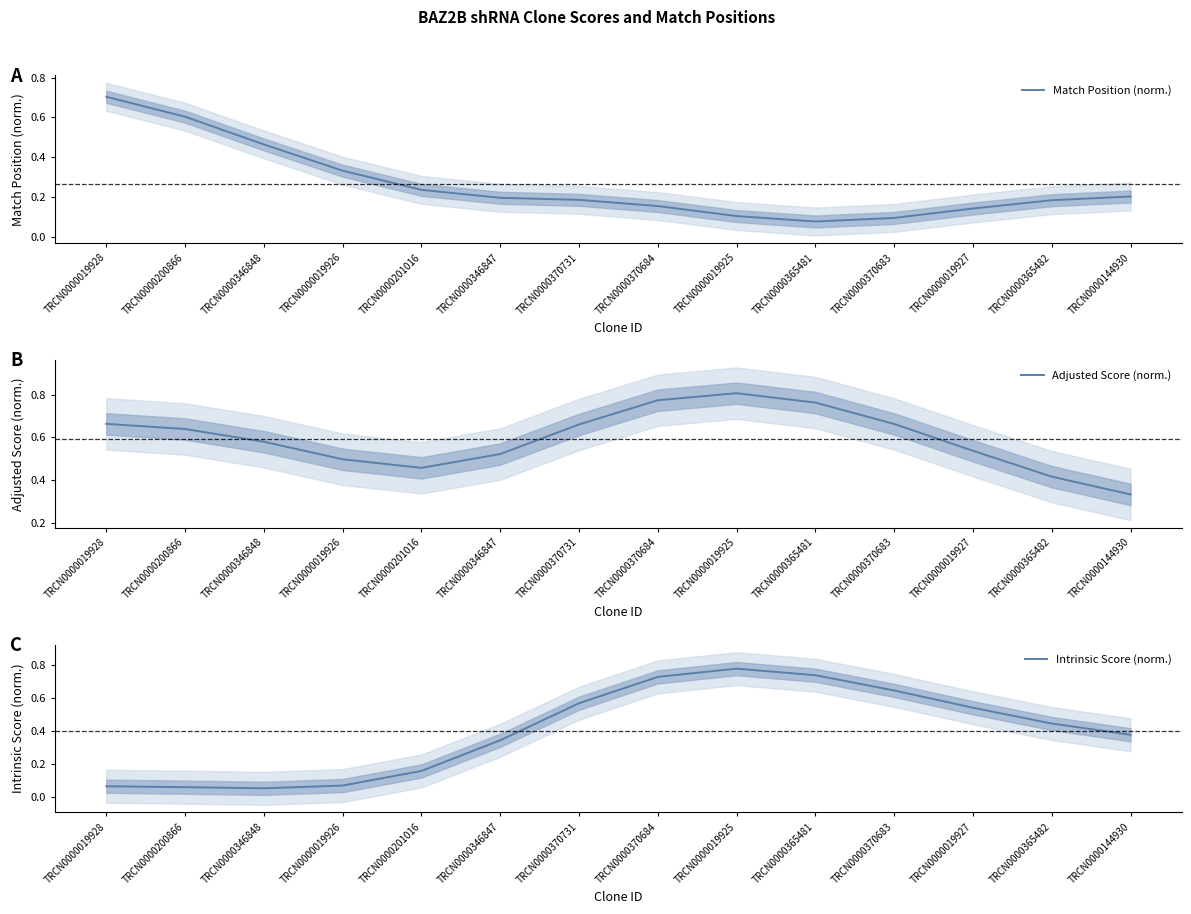

At which category does the chart reach its minimum across all series?

TRCN0000346848